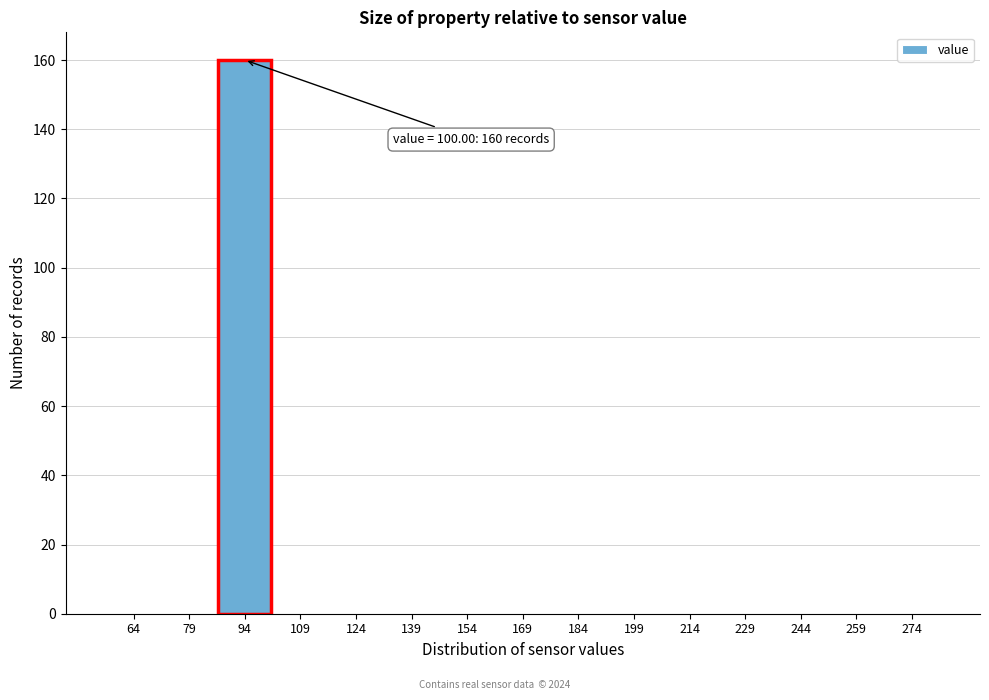

Reading left to right, extract all data points from this chart.

64=0	79=0	94=160	109=0	124=0	139=0	154=0	169=0	184=0	199=0	214=0	229=0	244=0	259=0	274=0